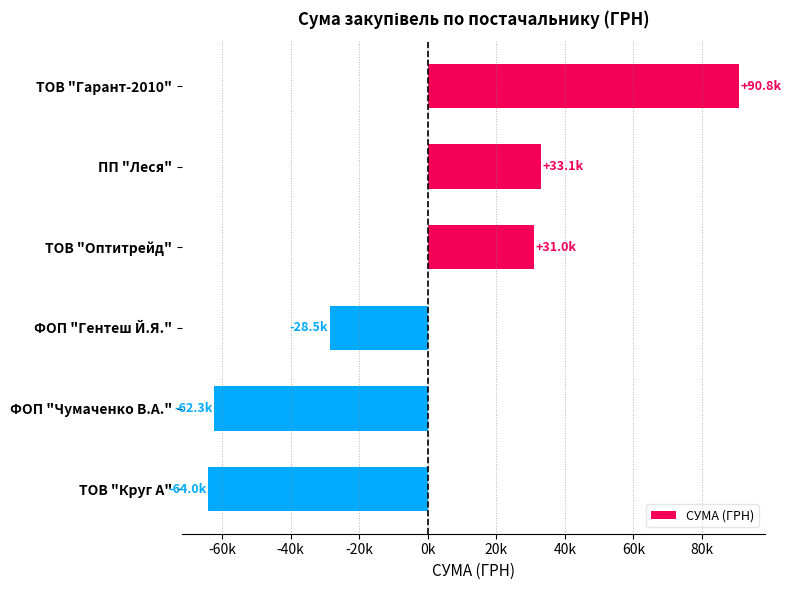

At which category does the chart reach its peak across all series?

ТОВ "Гарант-2010"